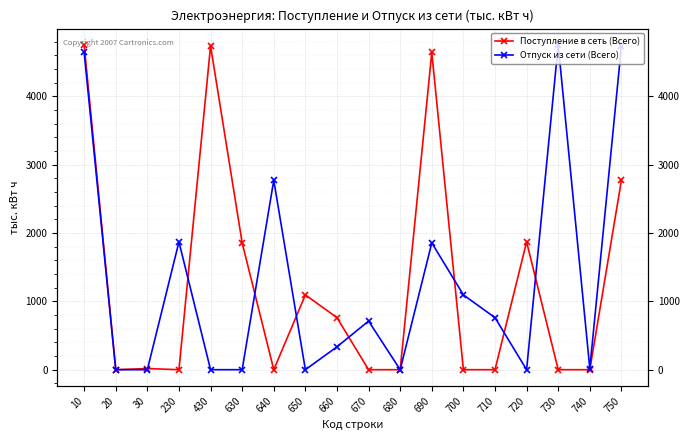

The Поступление в сеть (Всего) series shows 4641.0 at 690. True or false?

True